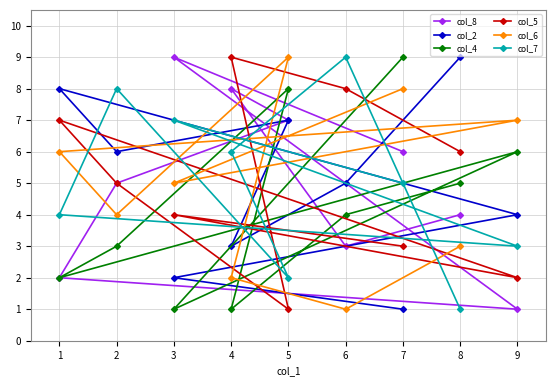

The value of col_5 at 8 is 6. True or false?

True